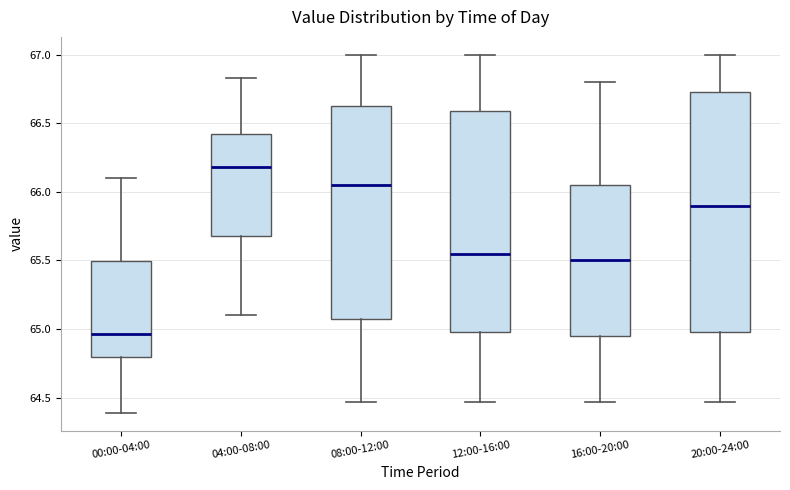

Which box is the tallest, from its lower edge to its upper edge?

20:00-24:00